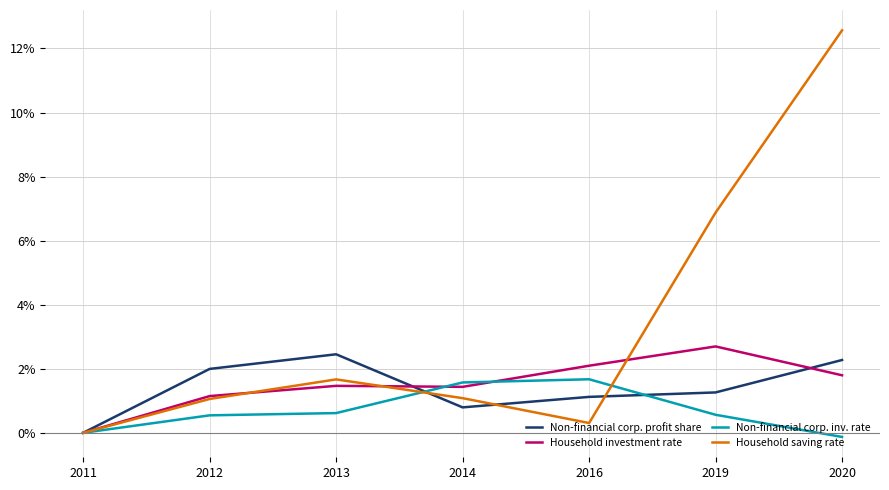

How many values in Household saving rate are above zero?

6